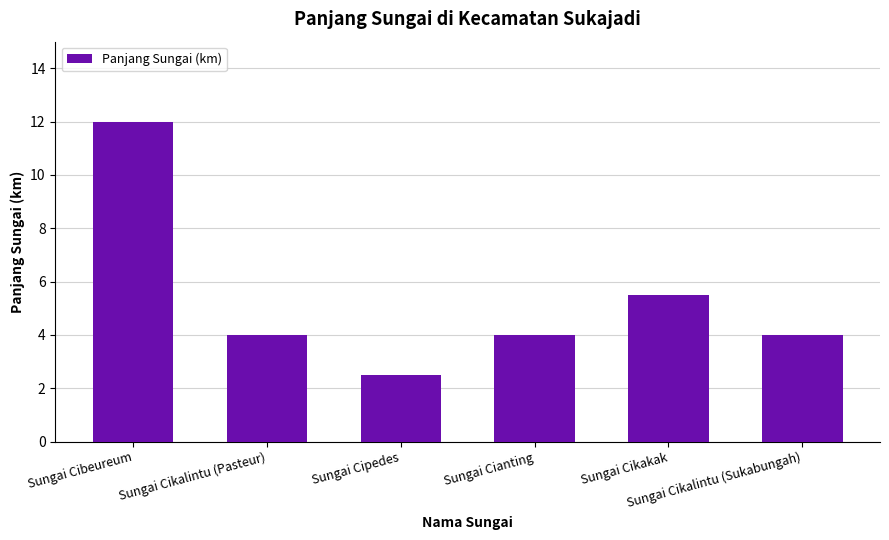

Where is the data nearest to the value 7?

Sungai Cikakak